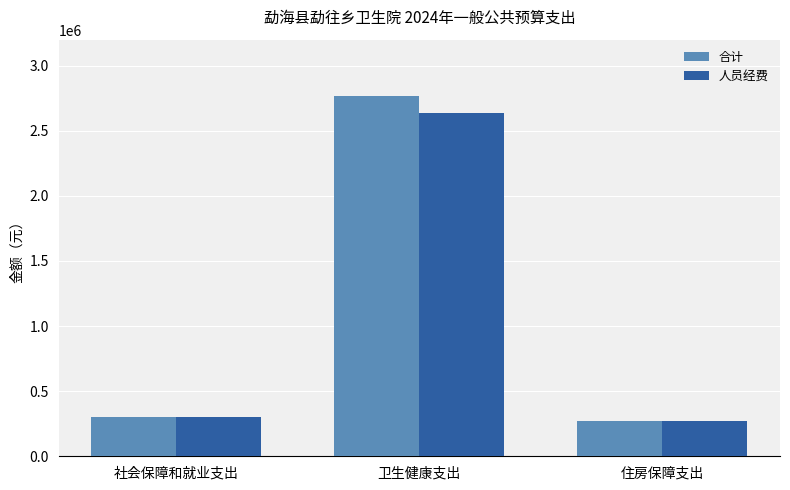

What are all the series names shown in the legend?

合计, 人员经费